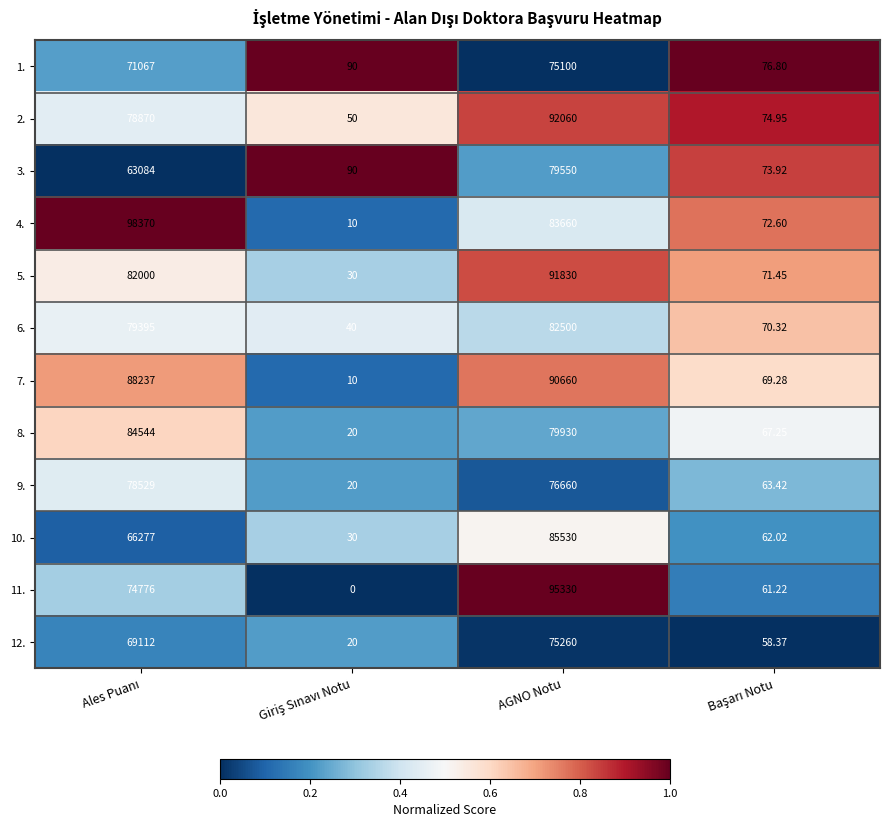

At which label does 3. reach its peak?

AGNO Notu